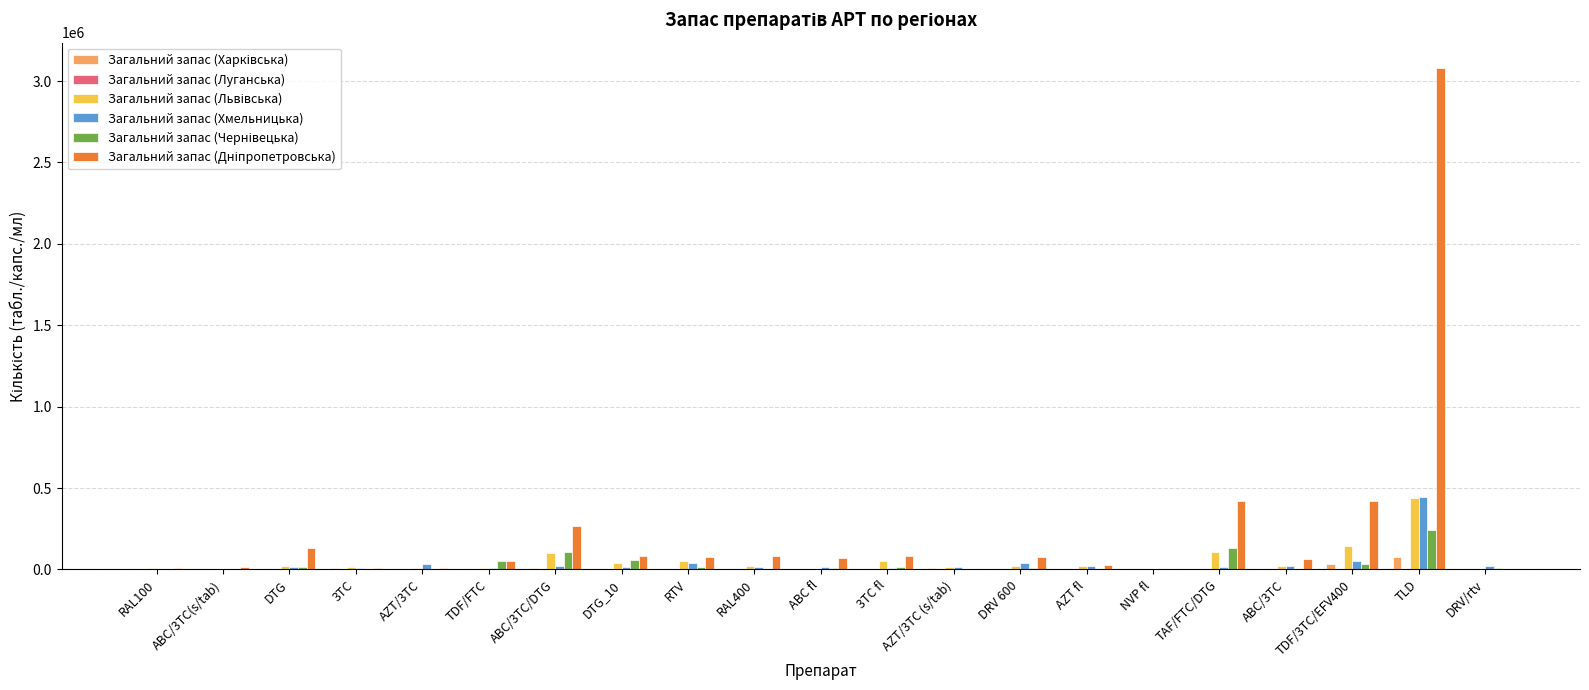

At which category is the sum across all series the highest?

TLD